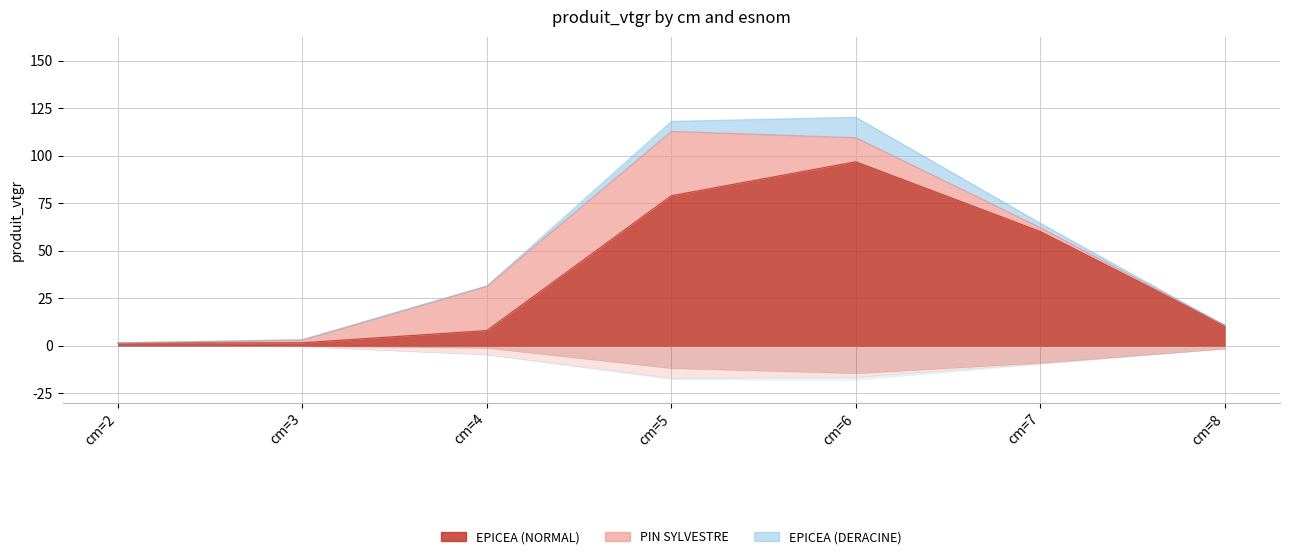

What is the average value of the PIN SYLVESTRE series?

10.5